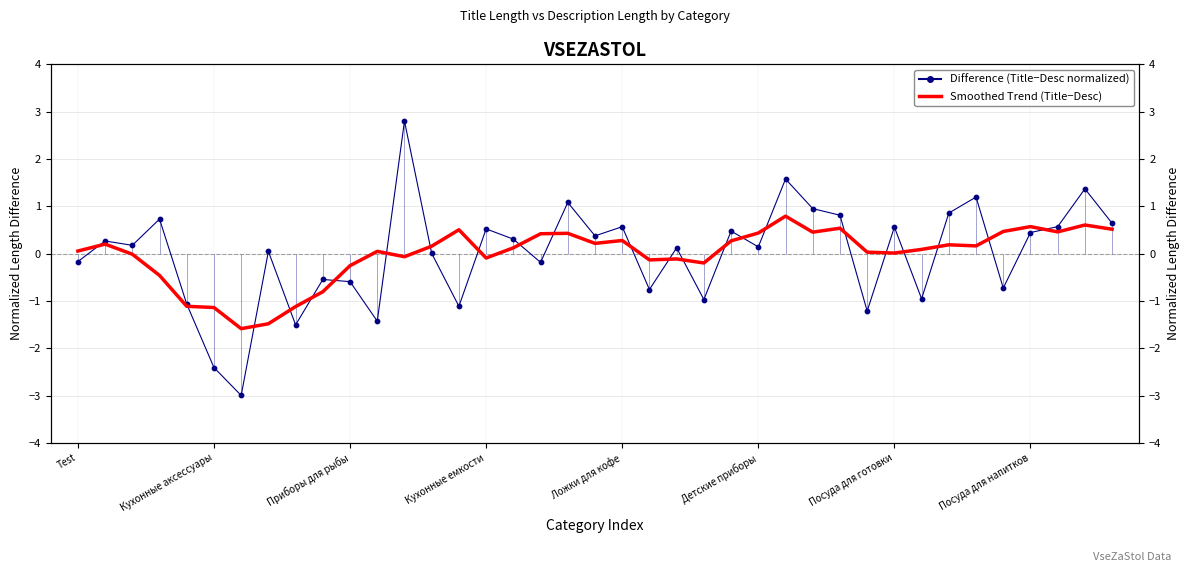

Which series reaches the maximum Y coordinate?

Difference (Title−Desc normalized)